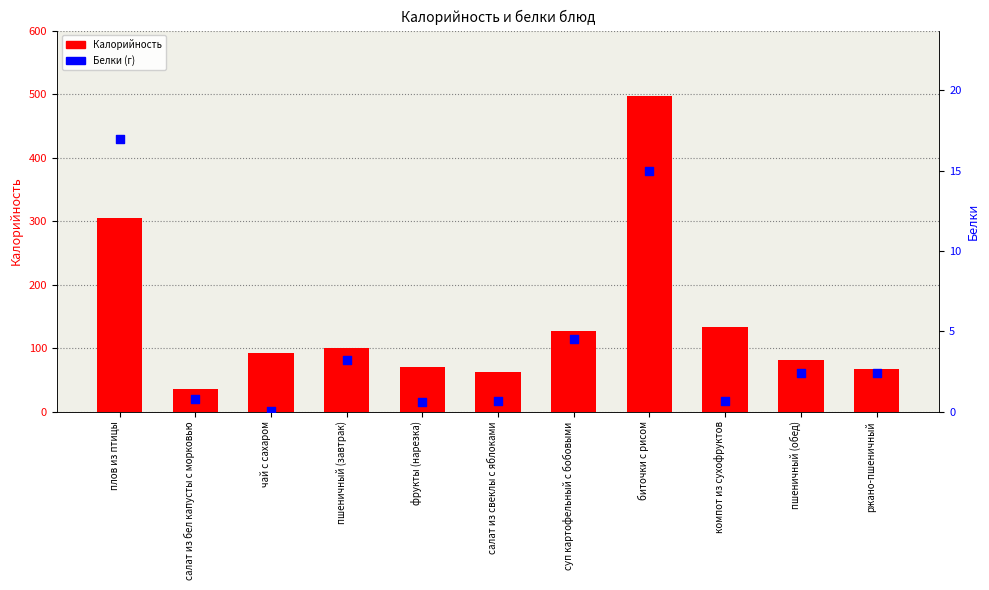

Which series has the largest total across all categories?

Калорийность